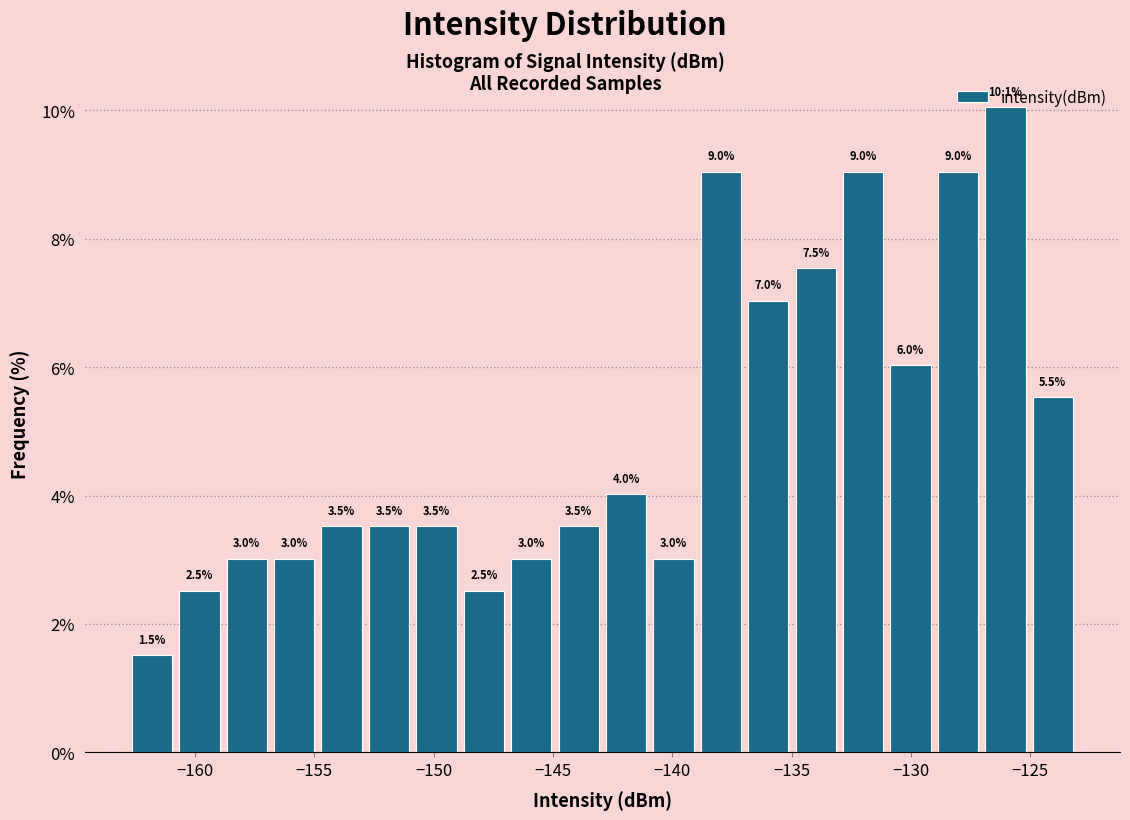

Read against the x-axis, roughly where is the centre of the tallest bar?

-126.0